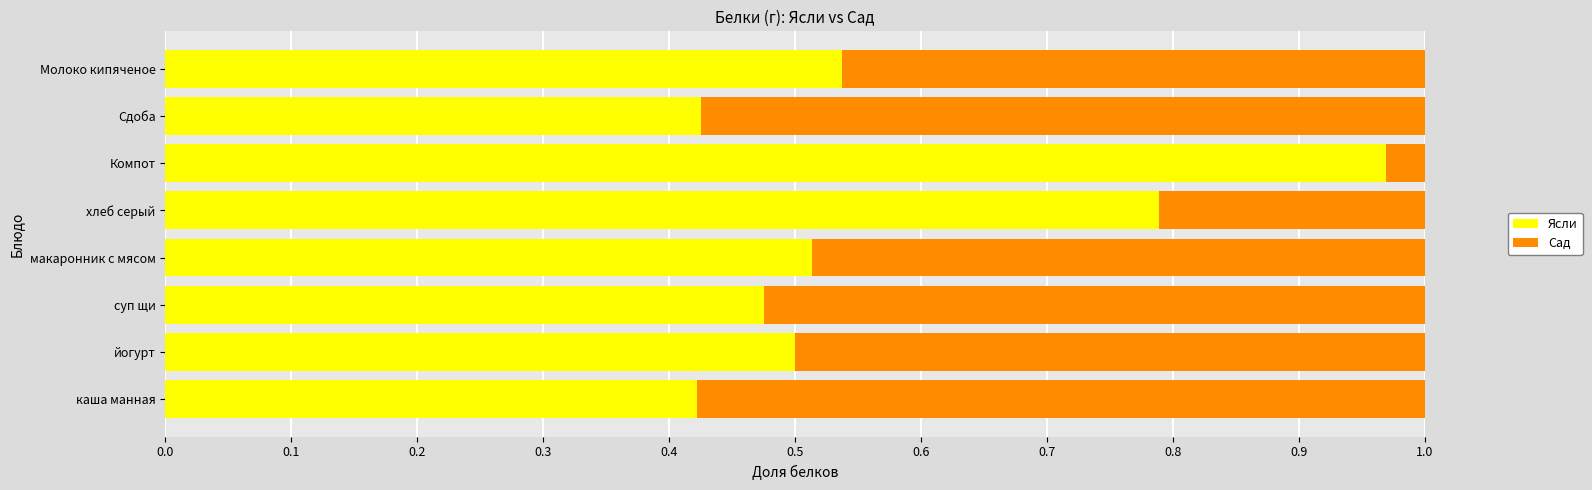

At which label does Ясли reach its peak?

Компот